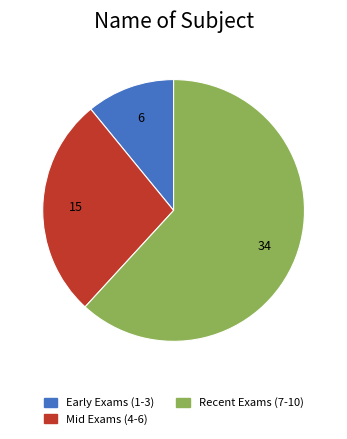

Is there any slice that represents more than half of the pie?

Yes